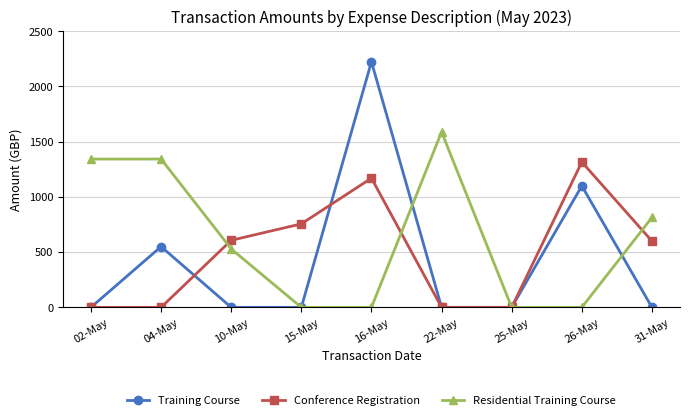

What is the label of the 6th point from the left?

22-May